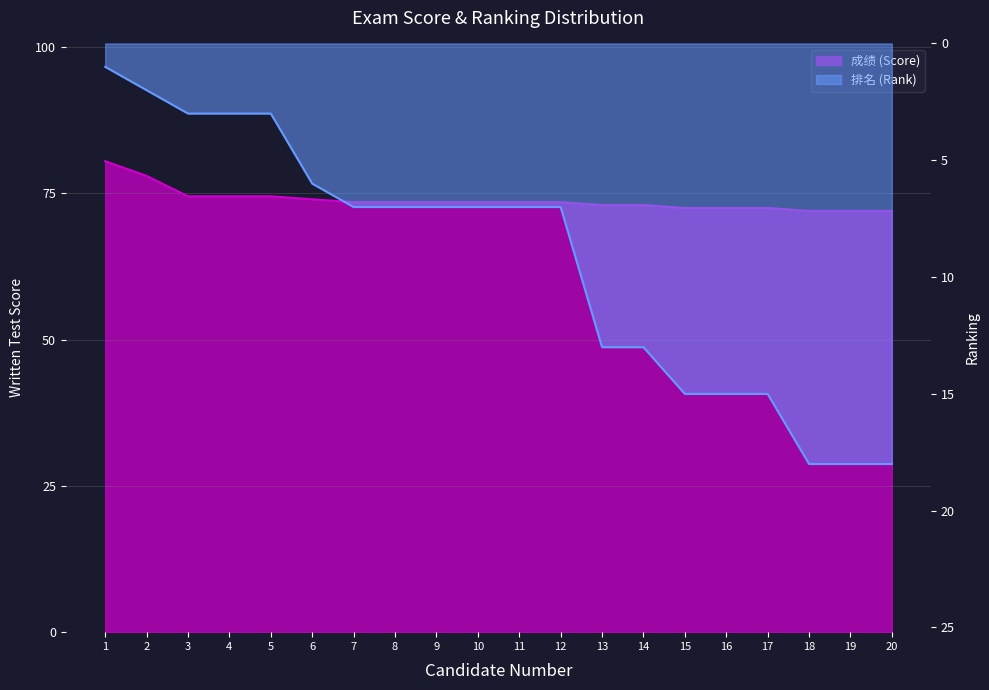

How many lines are shown in the chart?

2